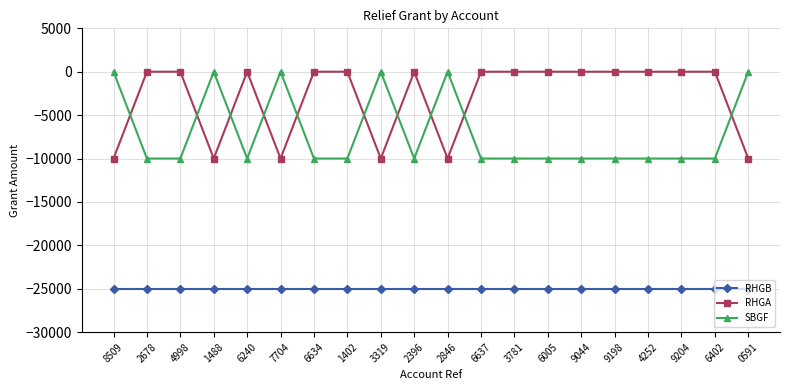

What is the average value of the RHGA series?

-3000